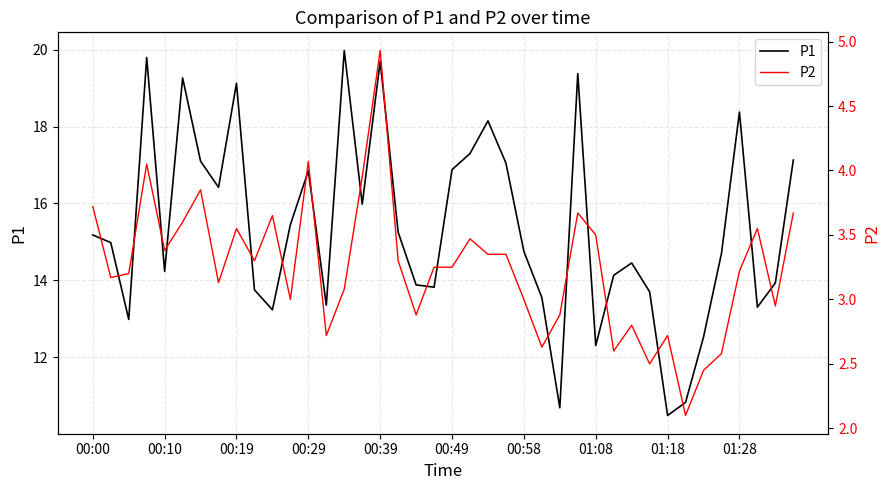

How many interior local peaks does the P1 series have?

10